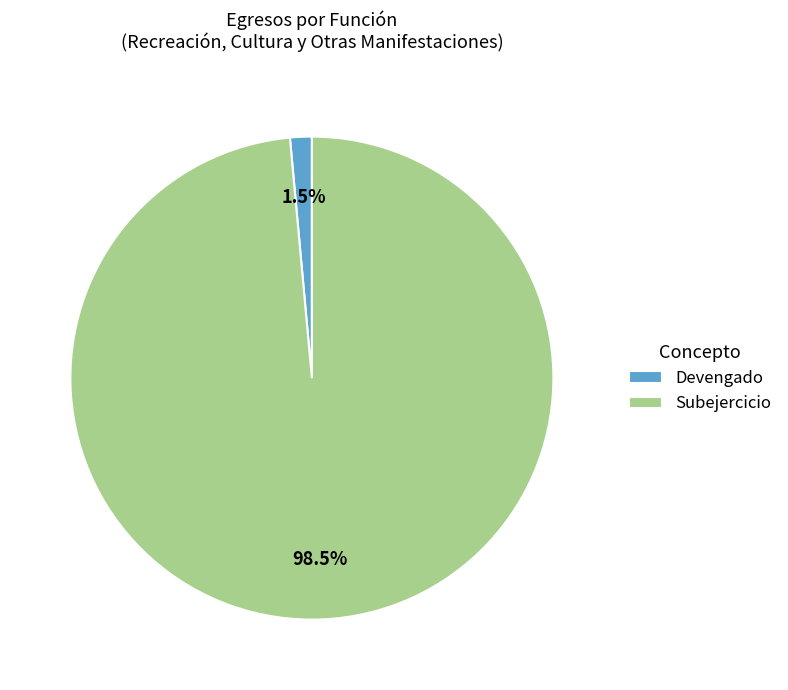

Which slice is the smallest?

Devengado